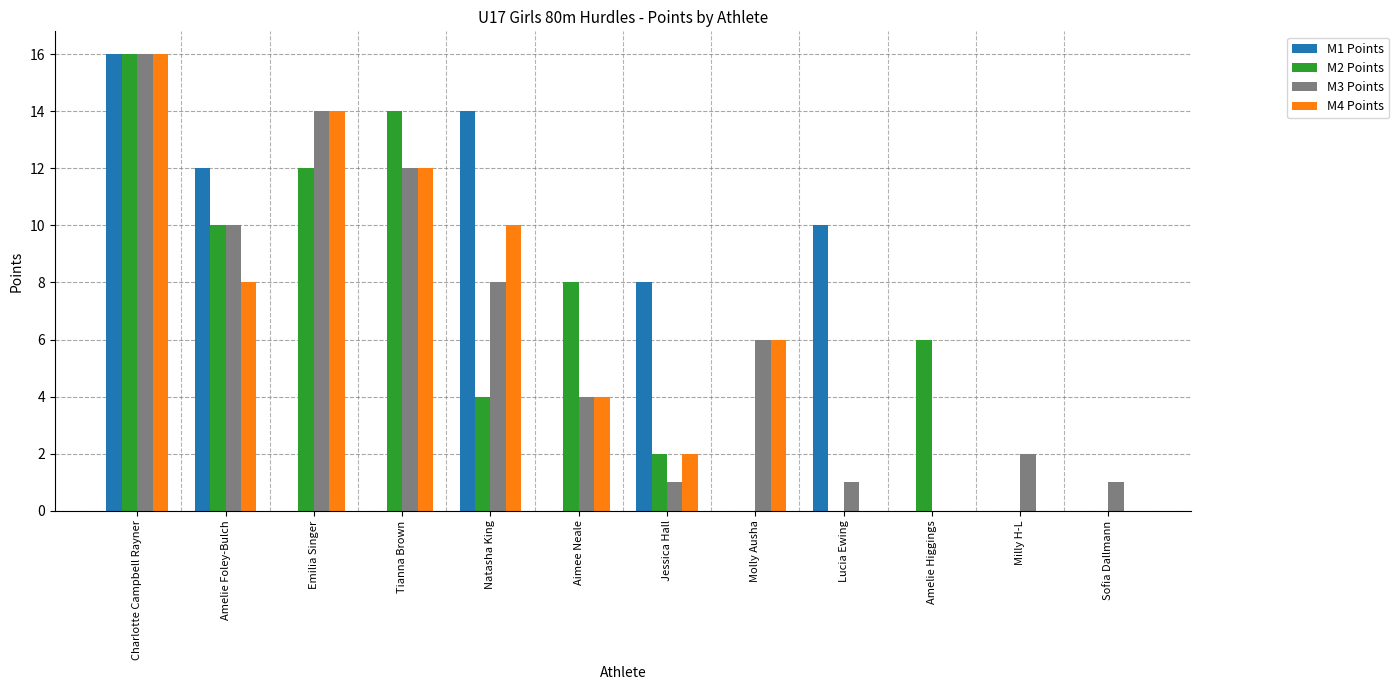

Does the chart contain stacked bars?

No